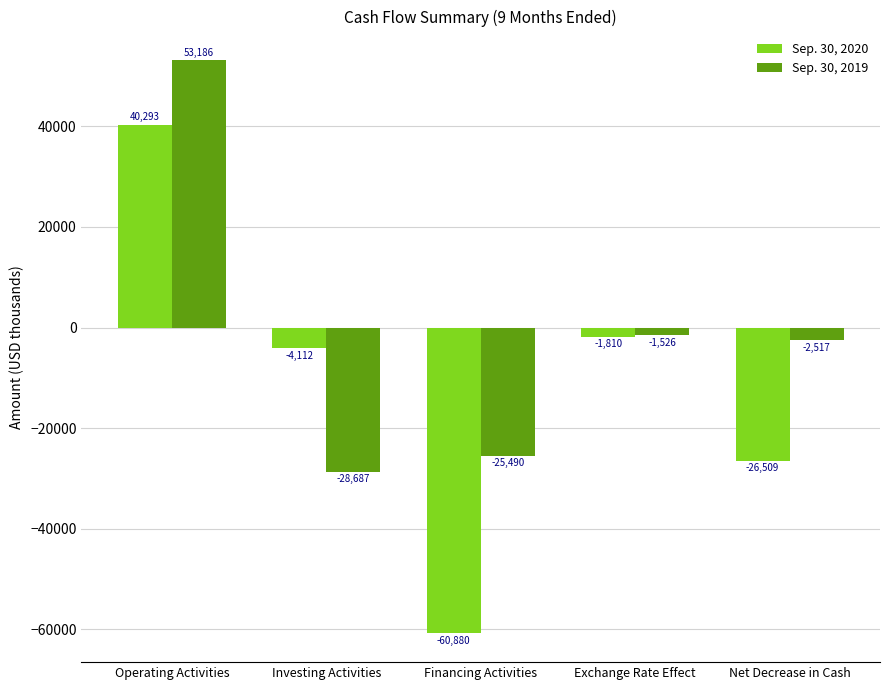

How many data points in Sep. 30, 2020 are less than -4112?

2